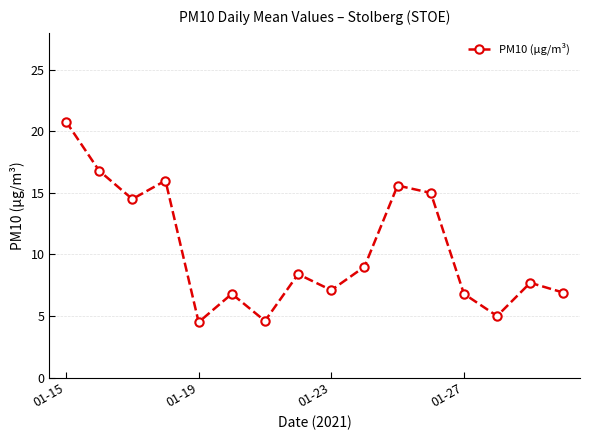

What is the value of the 11th point from the left?

15.6